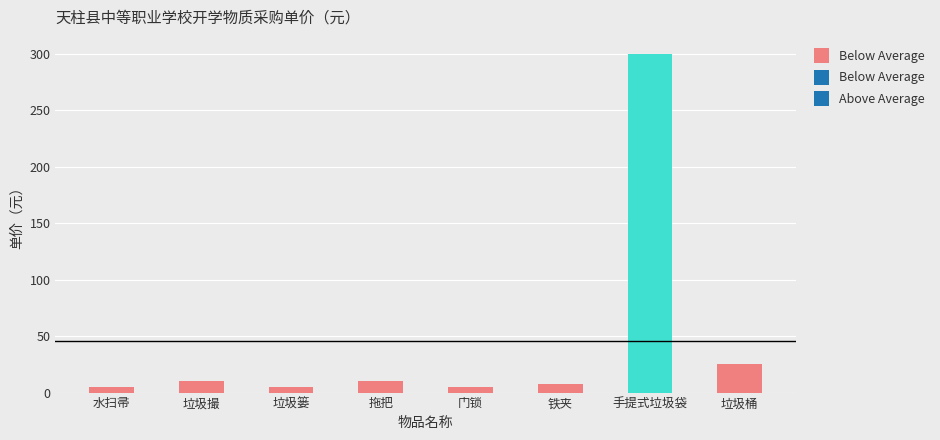

What is the label of the 6th bar from the left?

铁夹